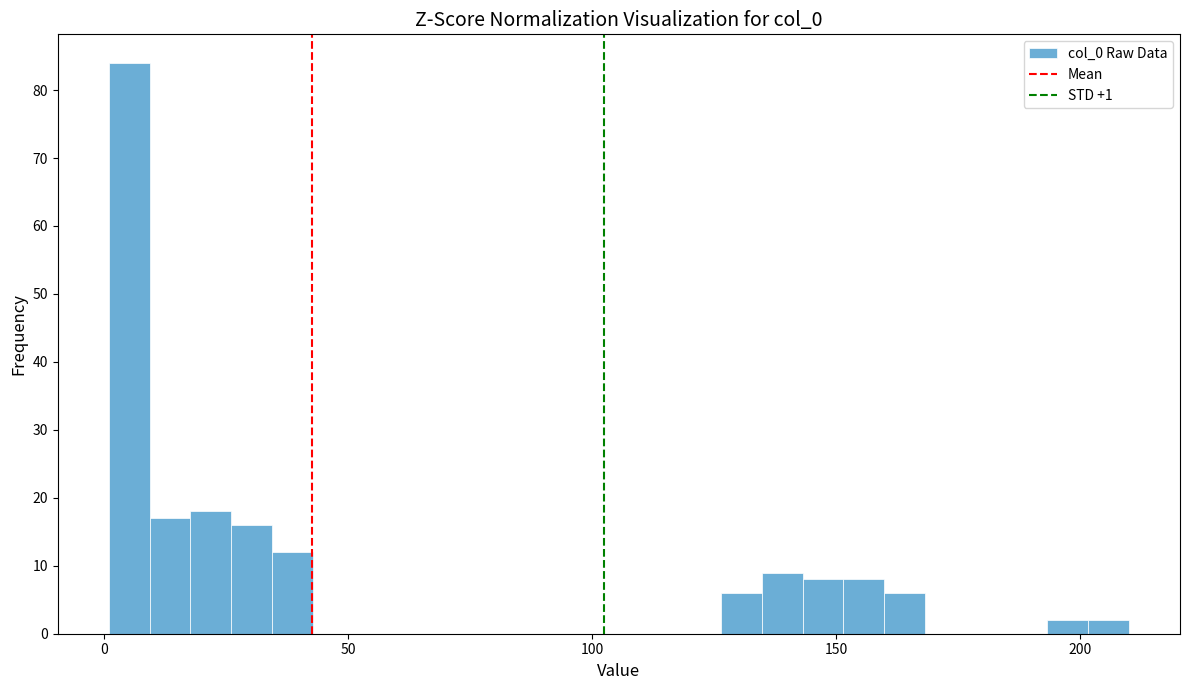

Read against the x-axis, roughly where is the centre of the tallest bar?

5